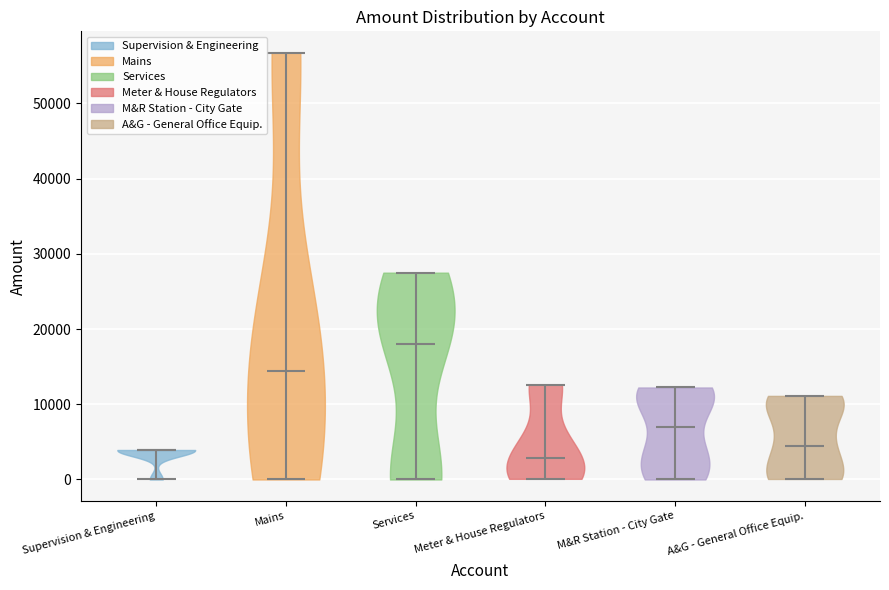

Reading left to right, read every violin against the y-axis: where its median line is, and the lowest and highest points it reaches. The values are not printed on the chart, so give them approximately, as read against the axis.

Supervision & Engineering: median line 4000, lowest point 0, highest point 4000
Mains: median line 14000, lowest point 0, highest point 57000
Services: median line 18000, lowest point 0, highest point 27000
Meter & House Regulators: median line 3000, lowest point 0, highest point 13000
M&R Station - City Gate: median line 7000, lowest point 0, highest point 12000
A&G - General Office Equip.: median line 5000, lowest point 0, highest point 11000